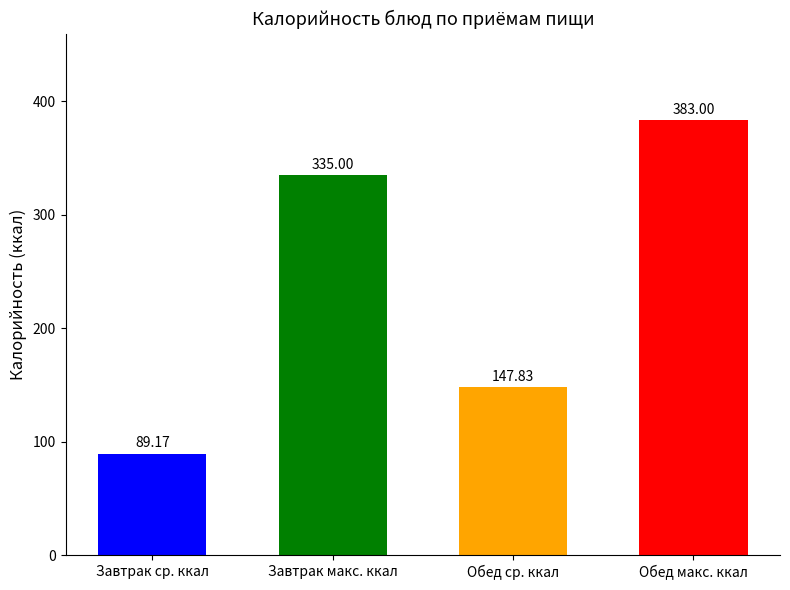

Which label corresponds to the largest value in the chart?

Обед макс. ккал